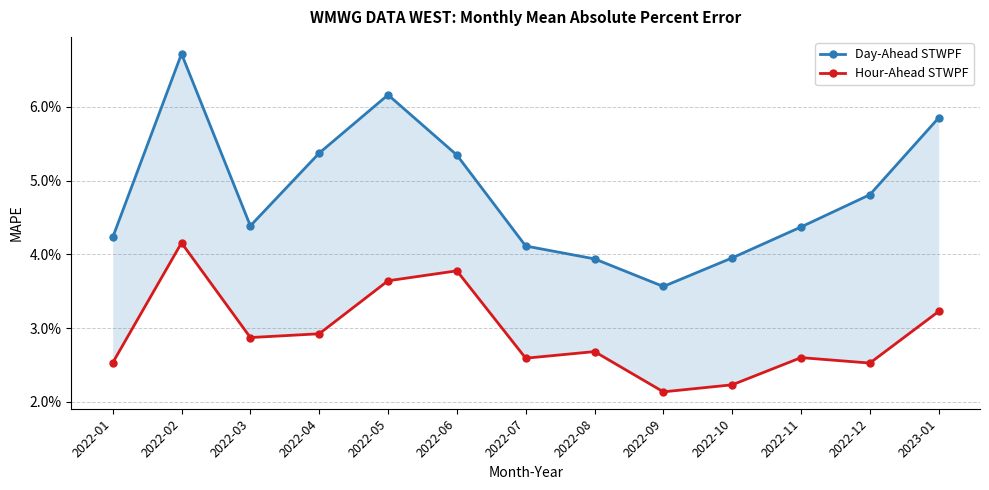

What is the total value across all series at 2022-07?

0.1